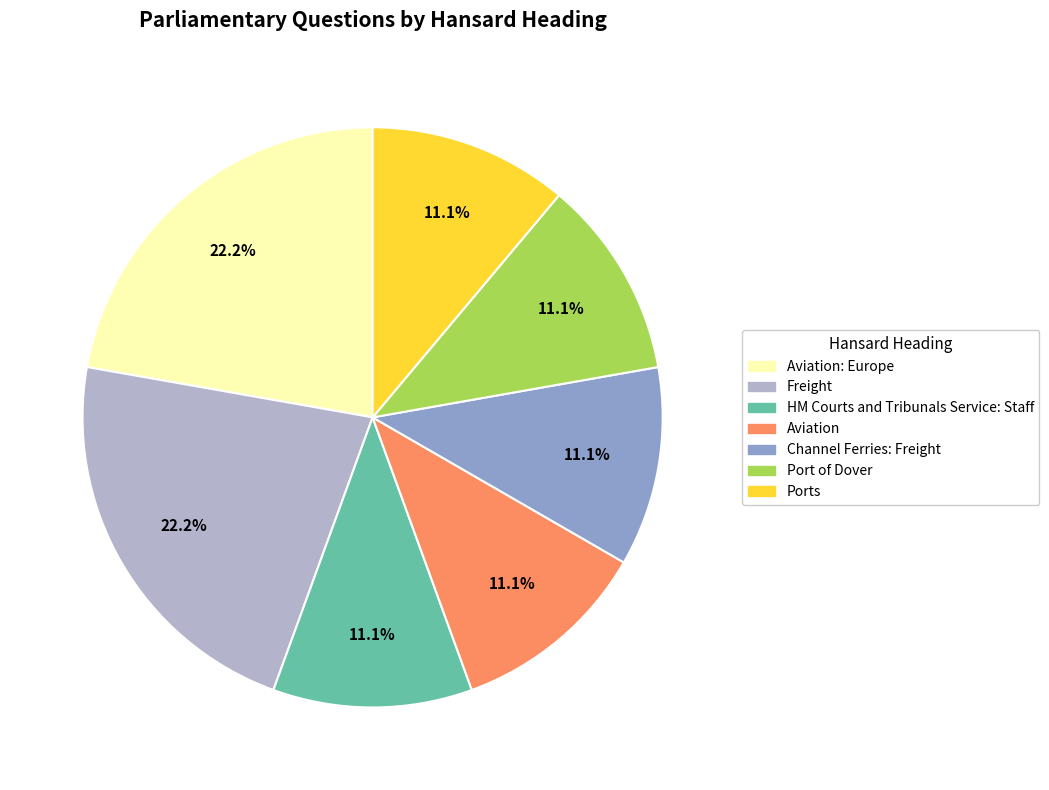

Is there any slice that represents more than half of the pie?

No